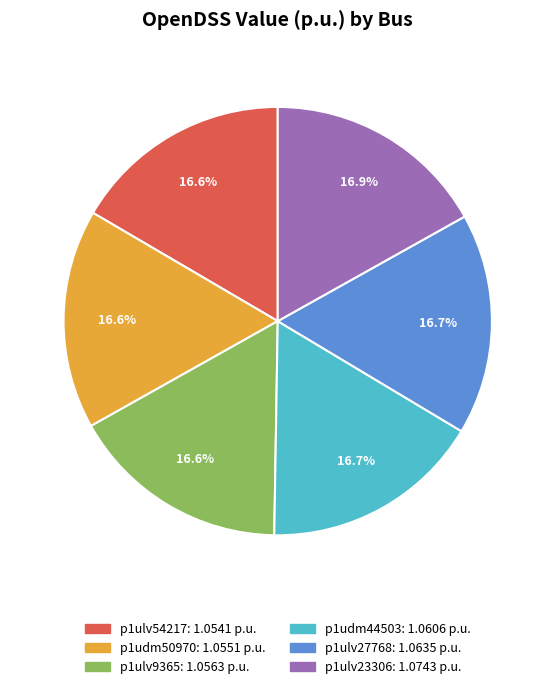

Combined, do p1udm44503 and p1ulv54217 account for over 50%?

No